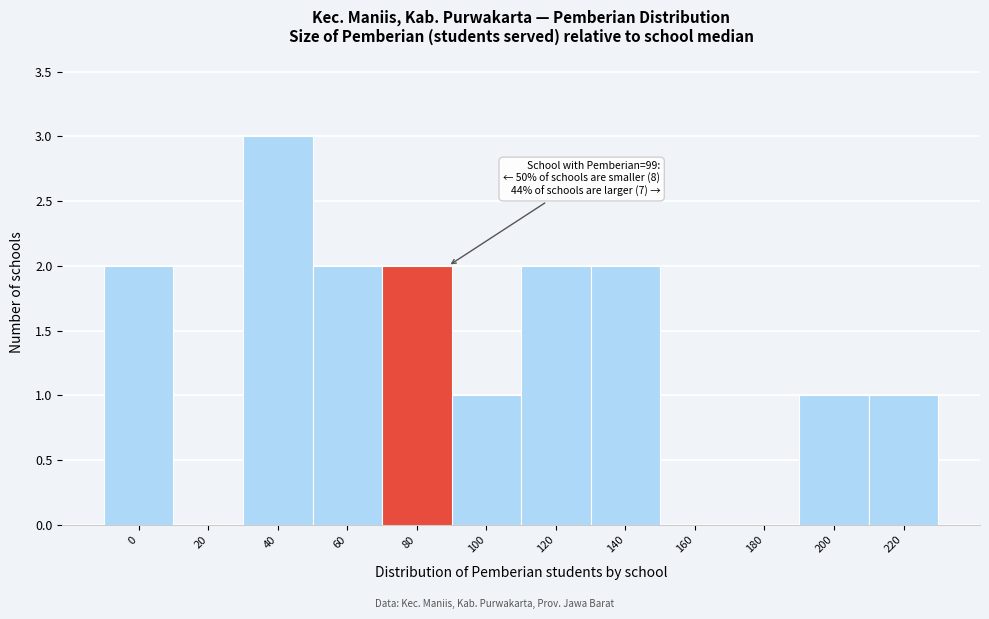

Reading left to right, what are all the values shown in this chart?

0=2	20=0	40=3	60=2	80=2	100=1	120=2	140=2	160=0	180=0	200=1	220=1